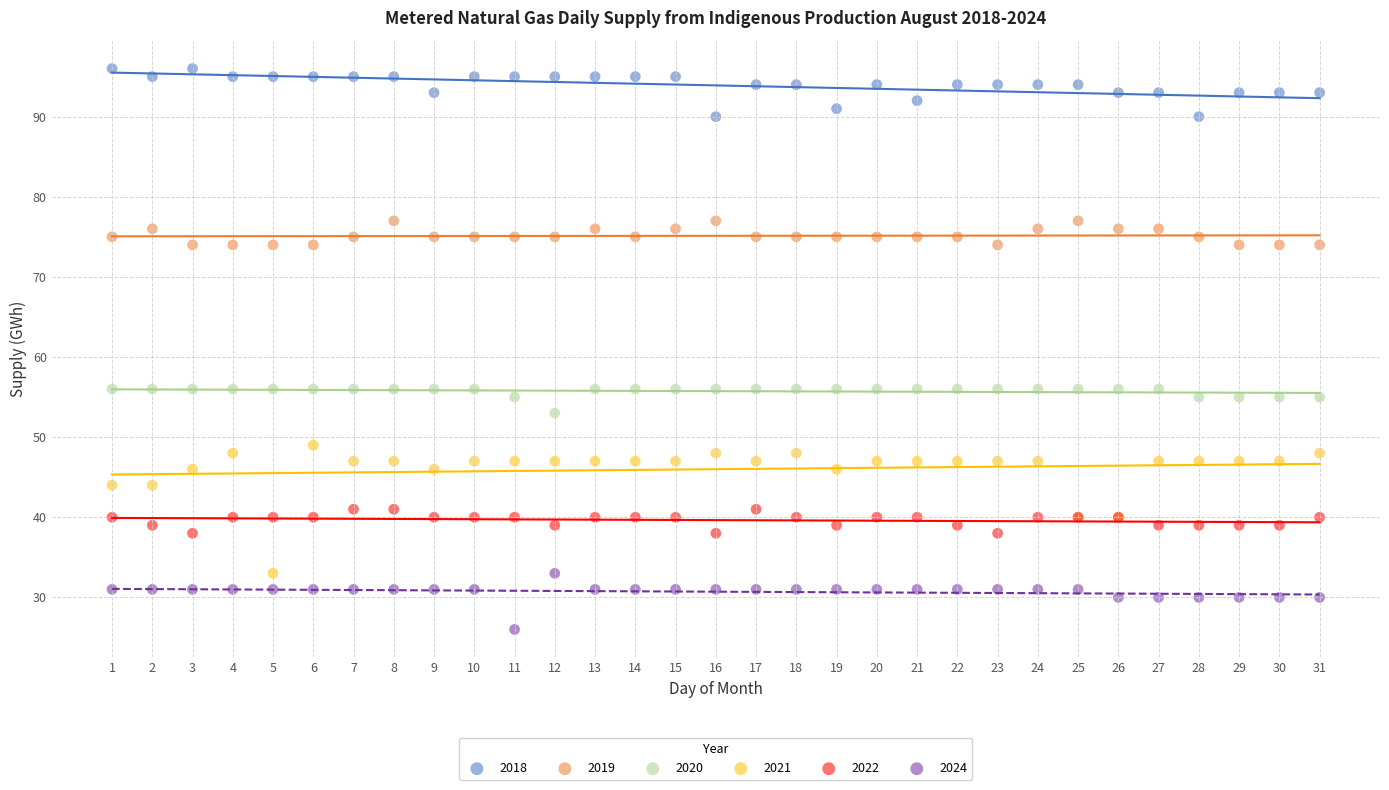

Which series has the largest Y range (max minus min)?

2021